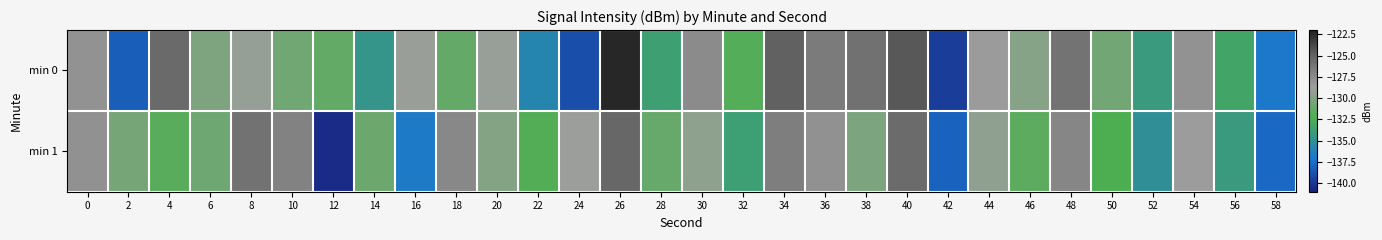

Reading right to left, what are all the values shown in this chart?

min 0: 58=-137.0	56=-133.3	54=-128.0	52=-134.1	50=-130.6	48=-126.1	46=-129.7	44=-128.5	42=-139.8	40=-124.5	38=-125.9	36=-126.5	34=-125.0	32=-132.0	30=-127.5	28=-133.7	26=-122.3	24=-138.9	22=-135.9	20=-129.0	18=-131.3	16=-128.8	14=-134.6	12=-131.4	10=-130.7	8=-129.0	6=-130.1	4=-125.4	2=-138.2	0=-128.0
min 1: 58=-137.8	56=-134.1	54=-128.6	52=-135.0	50=-132.4	48=-127.2	46=-131.7	44=-129.3	42=-138.1	40=-125.5	38=-130.2	36=-127.9	34=-126.7	32=-133.8	30=-129.4	28=-131.2	26=-125.3	24=-128.7	22=-132.1	20=-129.8	18=-127.3	16=-136.8	14=-131.0	12=-140.6	10=-126.9	8=-126.0	6=-130.8	4=-131.9	2=-130.5	0=-127.9